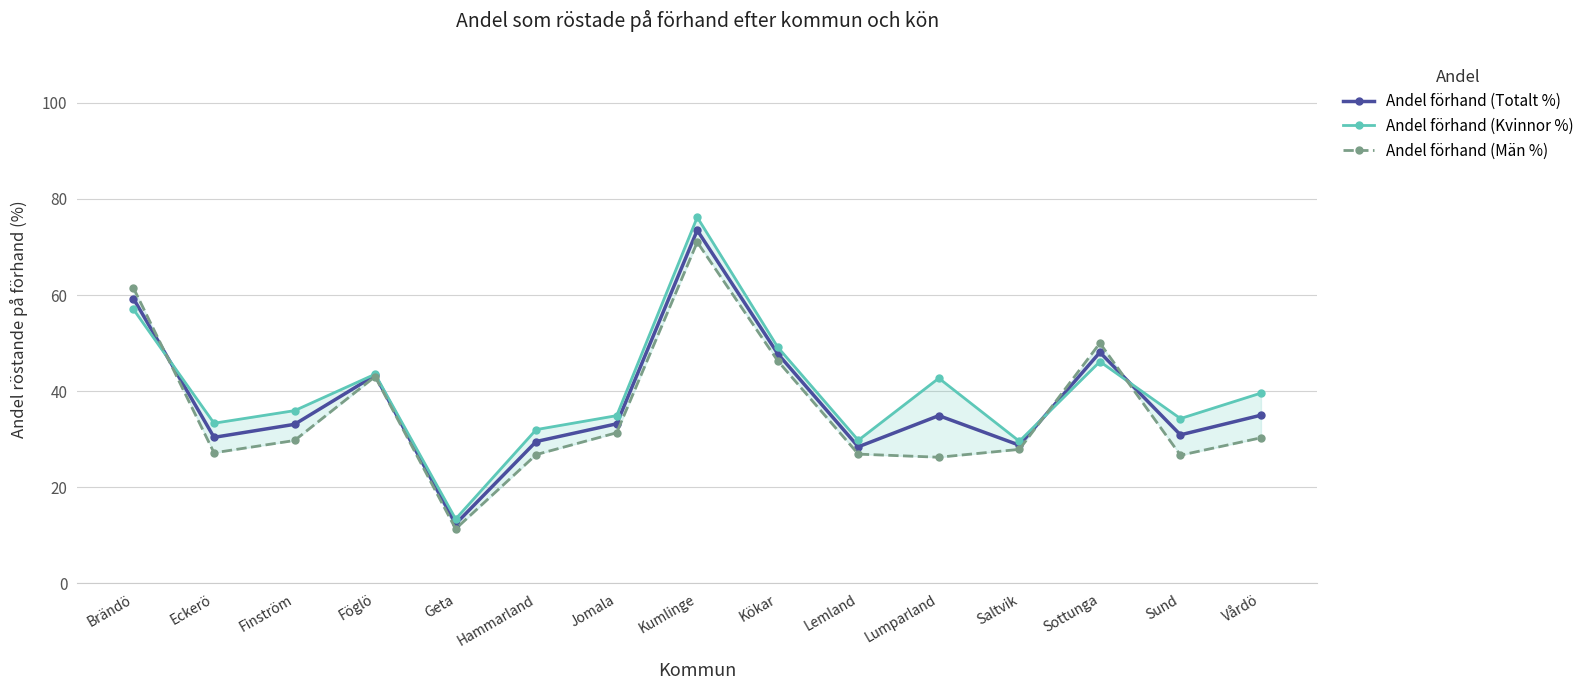

At how many categories does at least one series exceed 28?

14